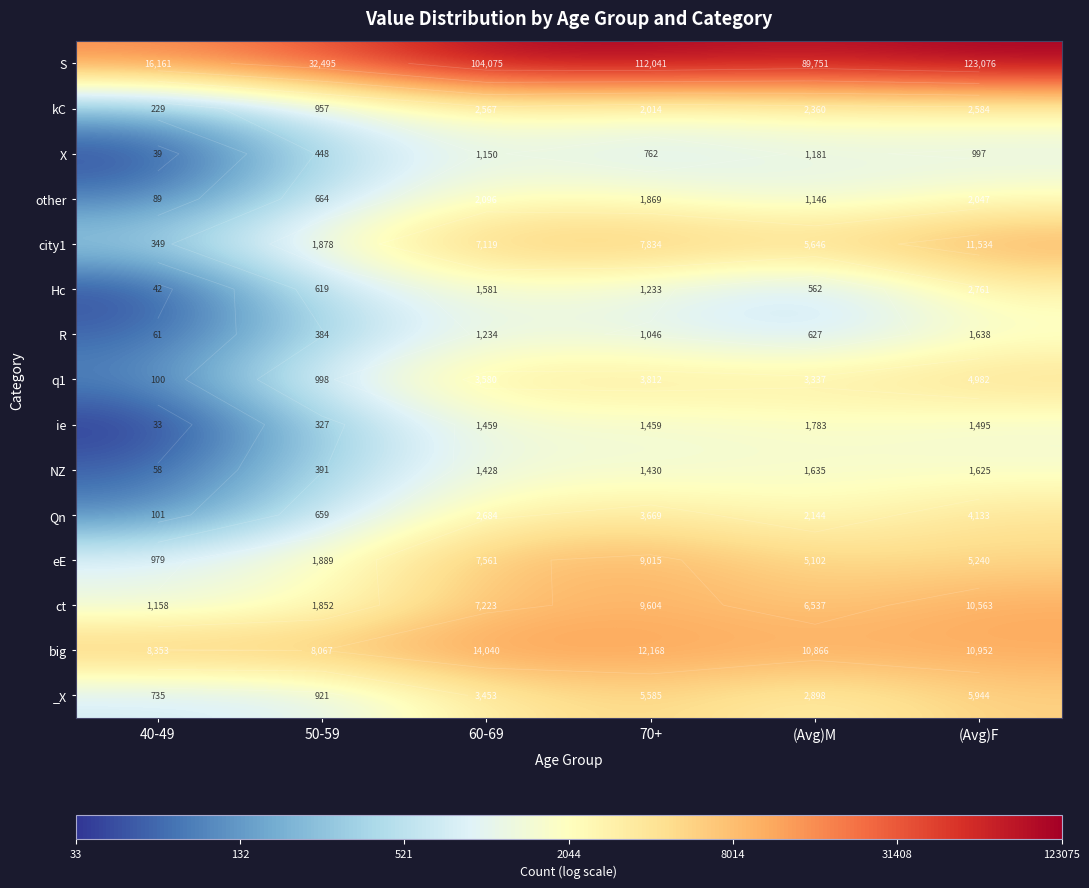

List the series in order of their peak value, highest first.

S, big, city1, ct, eE, _X, q1, Qn, Hc, kC, other, ie, R, NZ, X